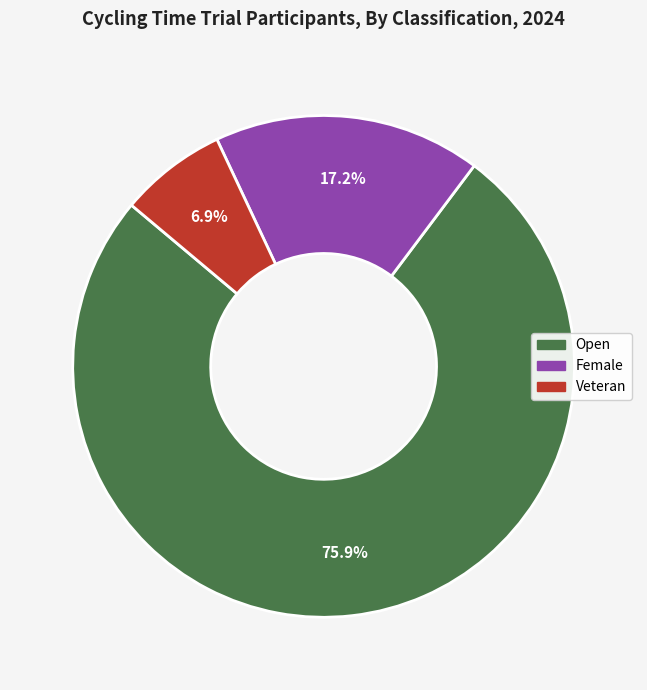

What is the largest slice in the pie chart?

Open